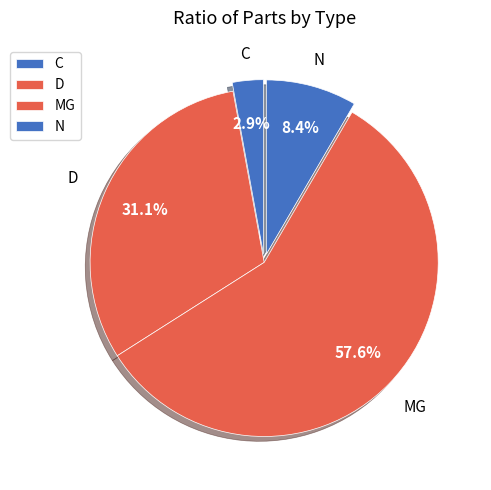

Which slice is the largest?

MG